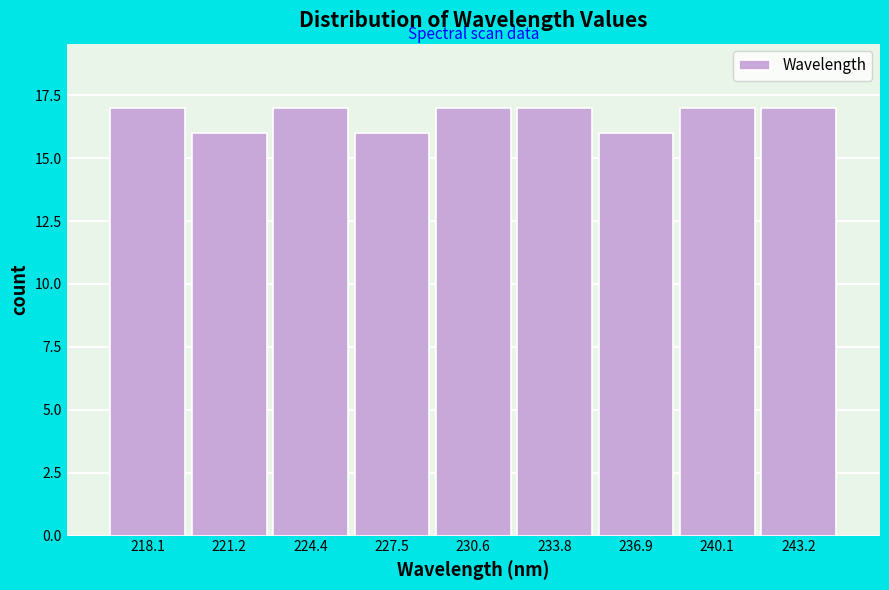

Reading left to right, list all the values displayed in this chart.

17	16	17	16	17	17	16	17	17